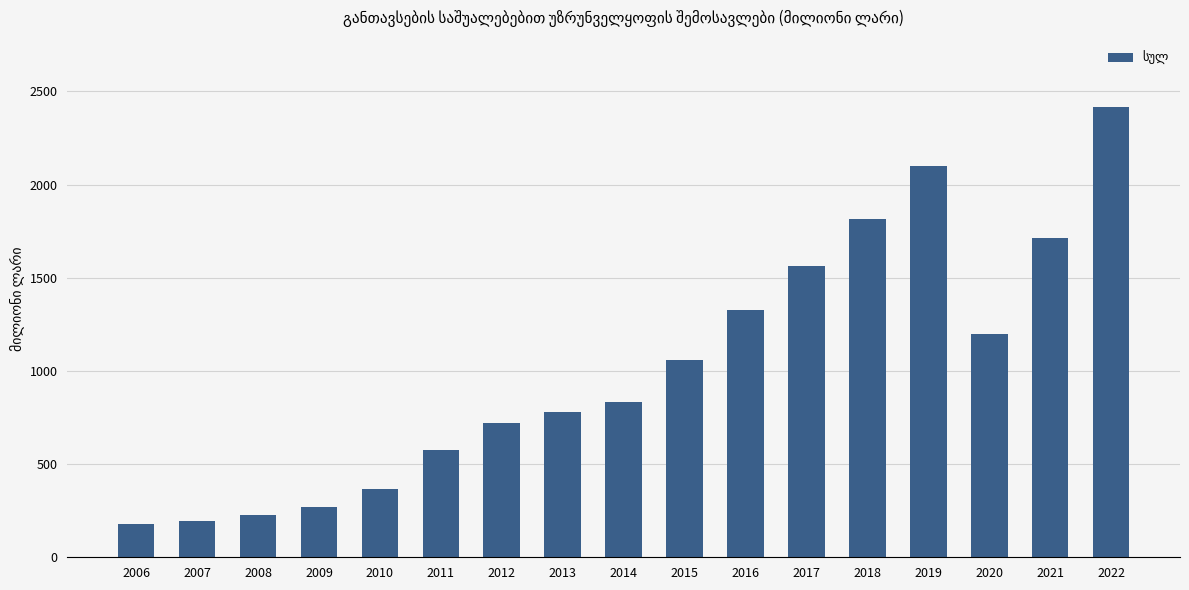

What is the minimum value shown in the chart?

177.4